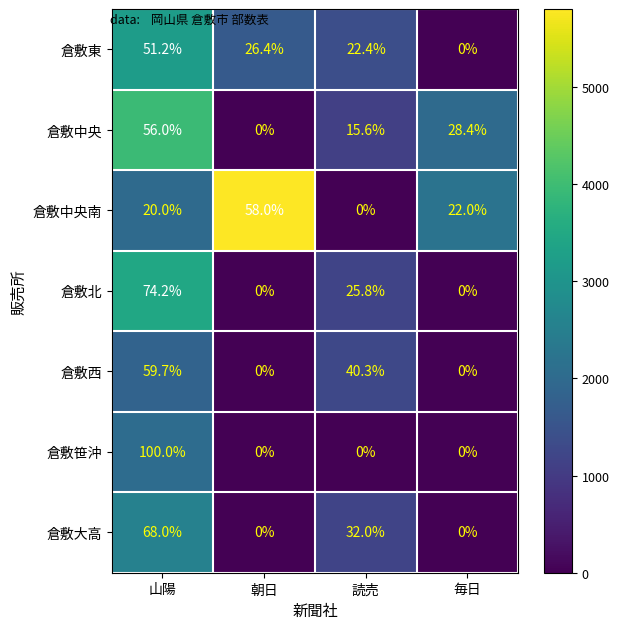

What is the spread (max minus min) of values at 山陽?

80.0